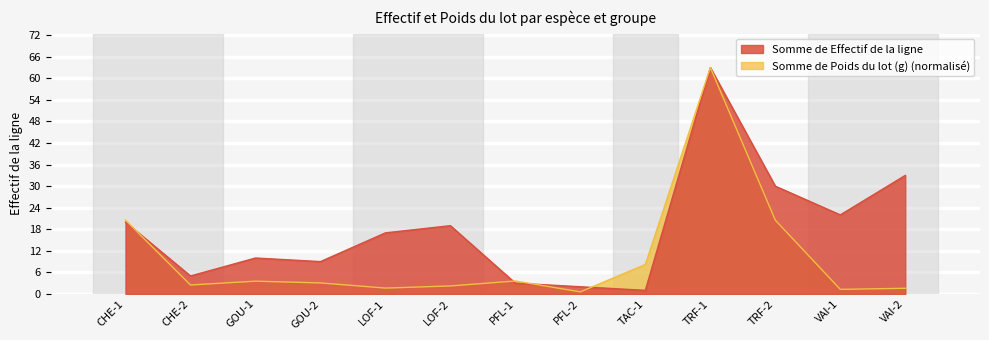

Between LOF-2 and TAC-1, which series saw the biggest shift?

Somme de Effectif de la ligne